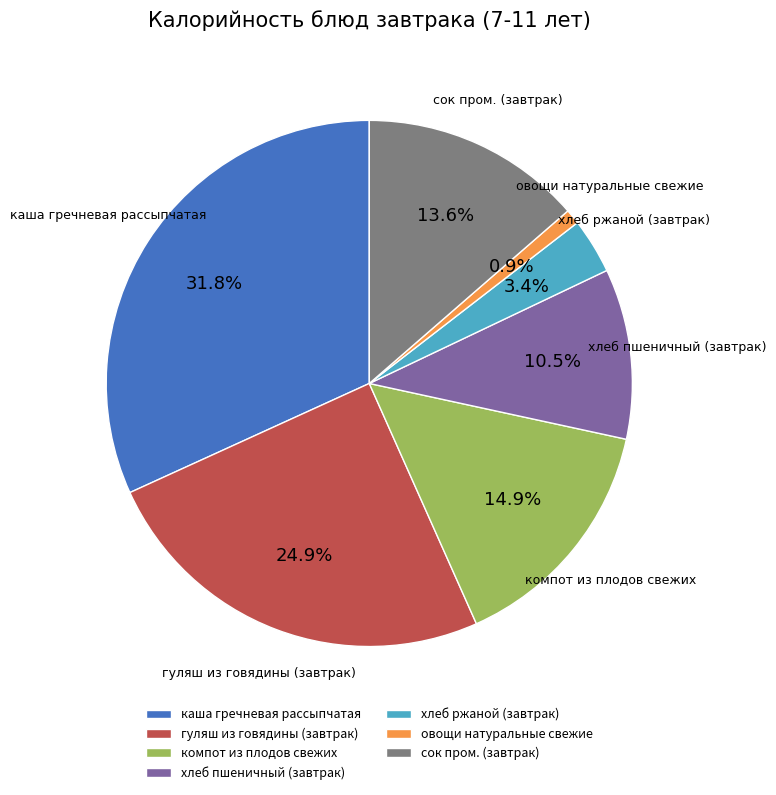

To the nearest percent, what percentage of the pie is гуляш из говядины (завтрак)?

25%